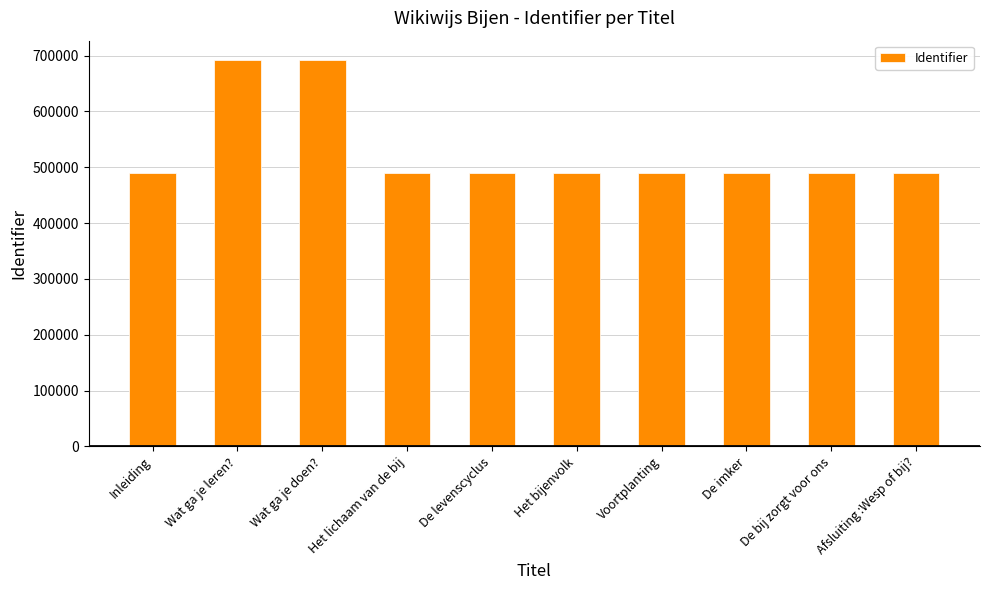

What is the value of the 9th bar from the left?

489839